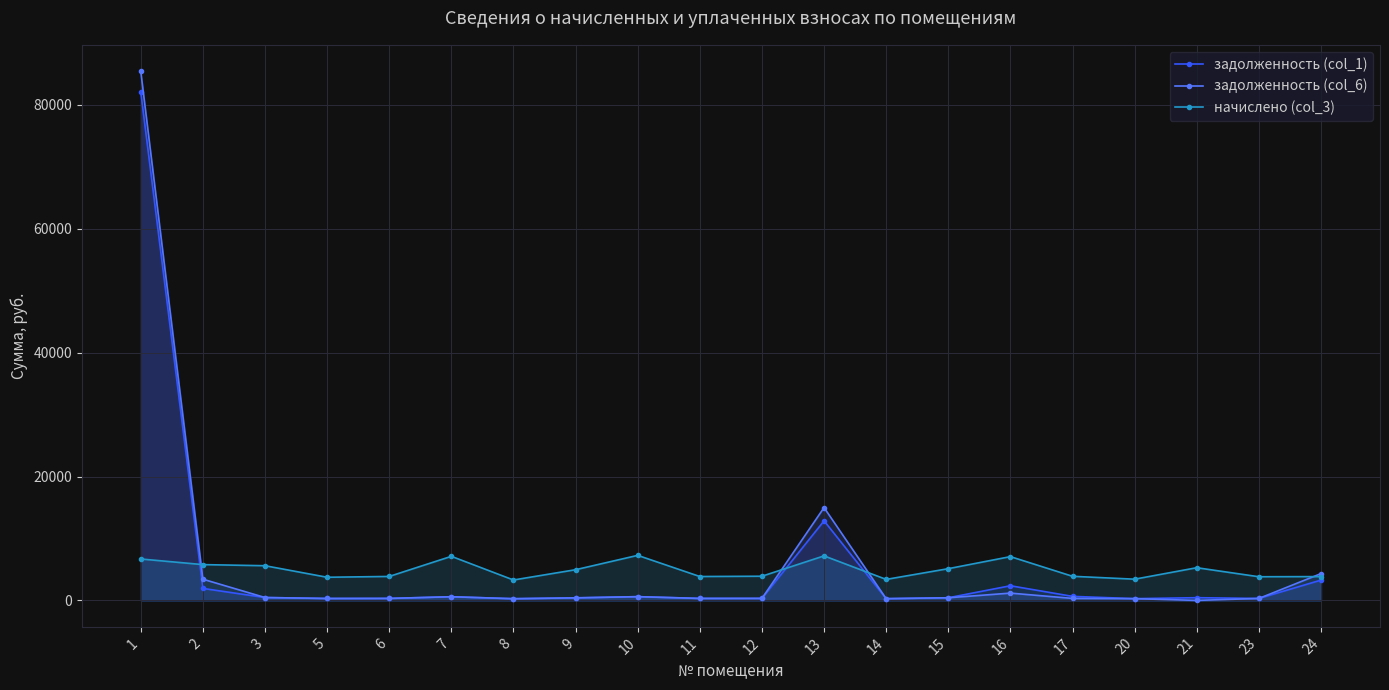

What is the total value across all series at 21?

5717.3